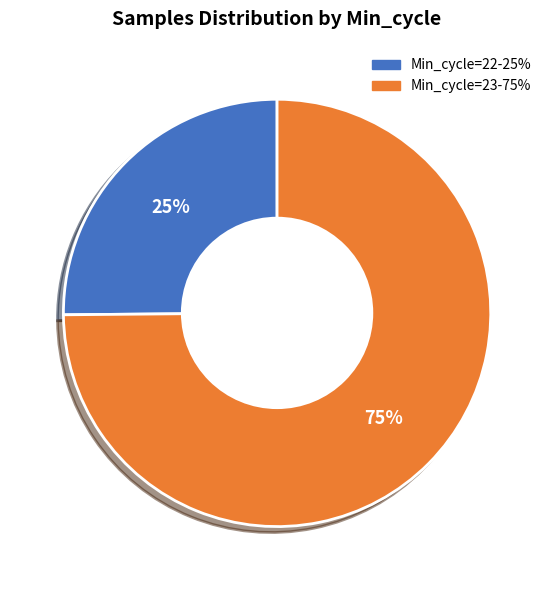

To the nearest percent, what is the average slice percentage?

50%